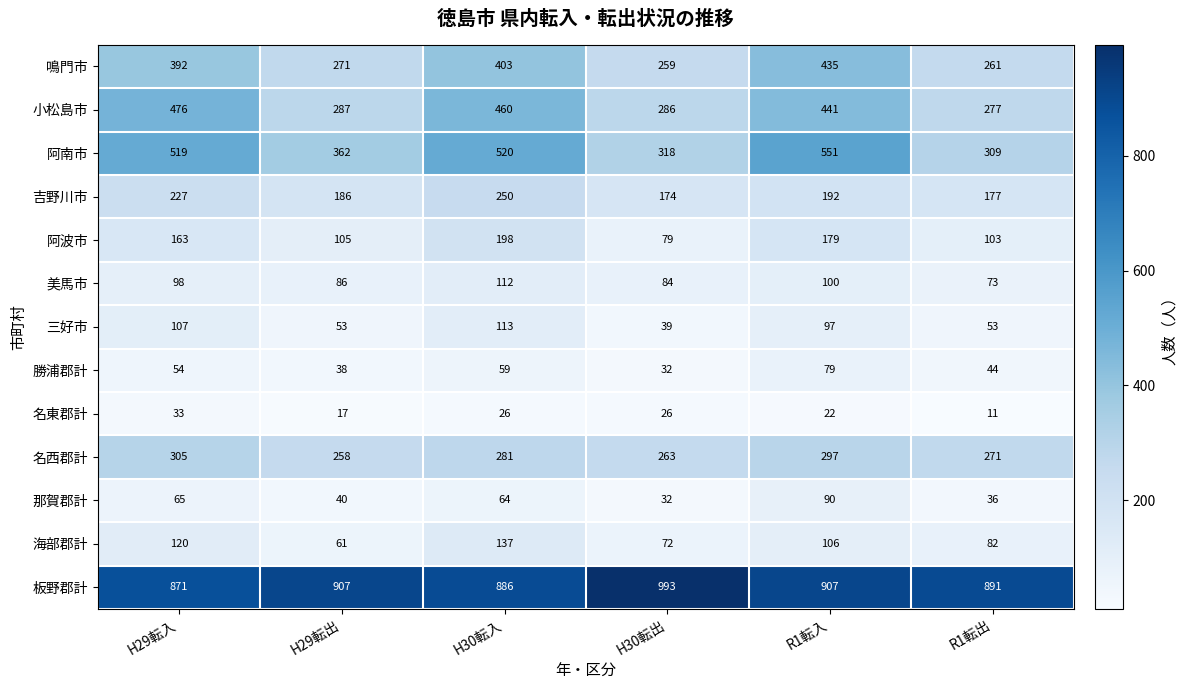

What is the minimum value shown in the chart?

11